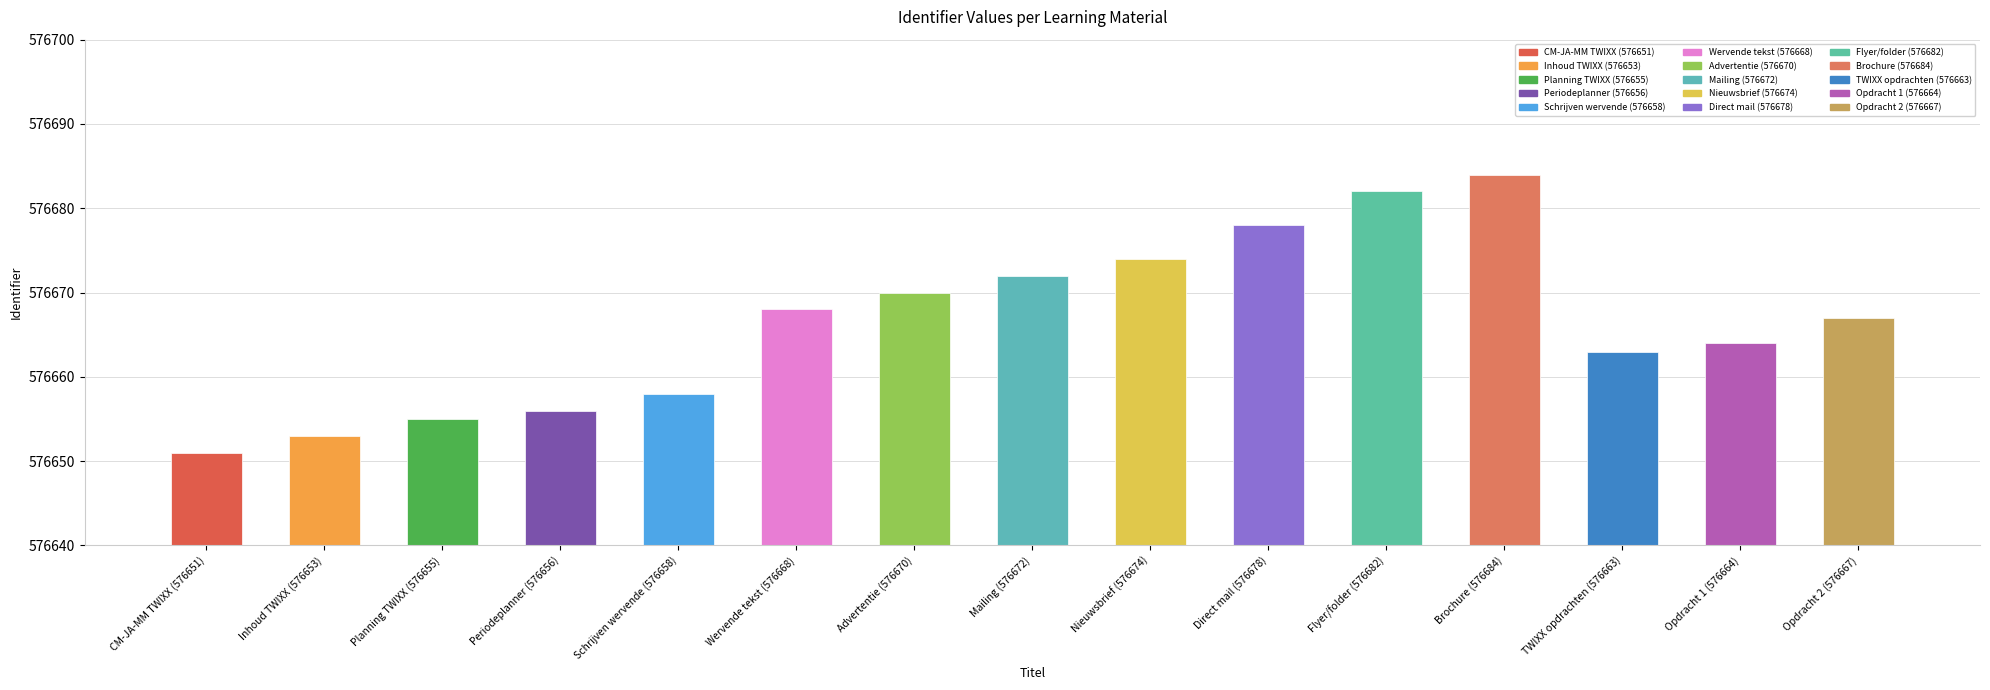

What is the average value?

576666